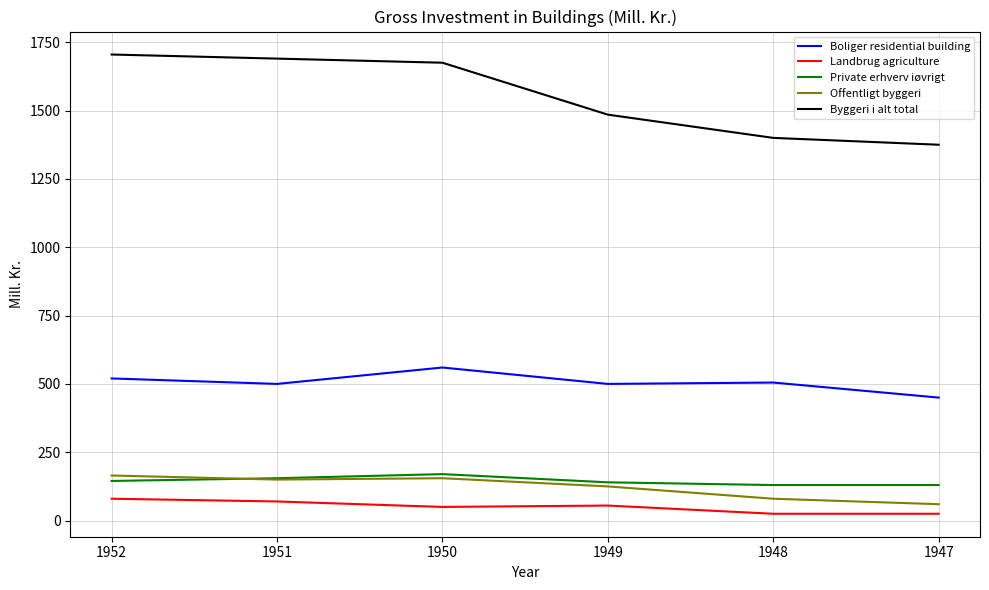

The Byggeri i alt total series shows 468 at 1949. True or false?

False